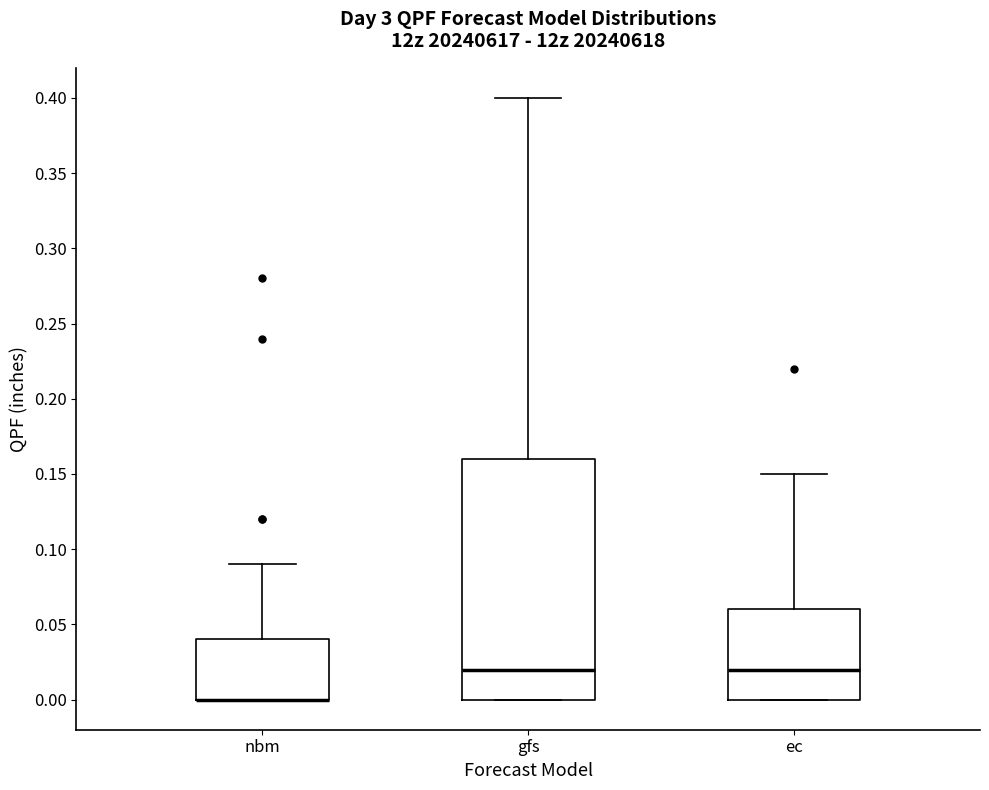

Comparing the boxes themselves (not the whiskers), which one is the tallest?

gfs